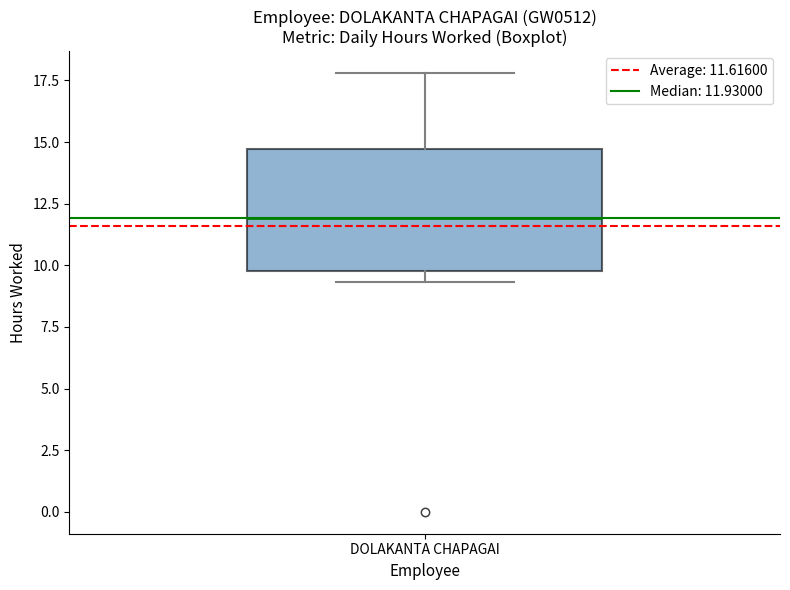

Transcribe this box plot: give where the median line is, the range the box spans, and where the two whiskers end, as read against the y-axis. The values are not printed on the chart, so give them approximately, as read against the axis.

median 12.0, box 10.0 to 14.5, whiskers 9.5 to 18.0